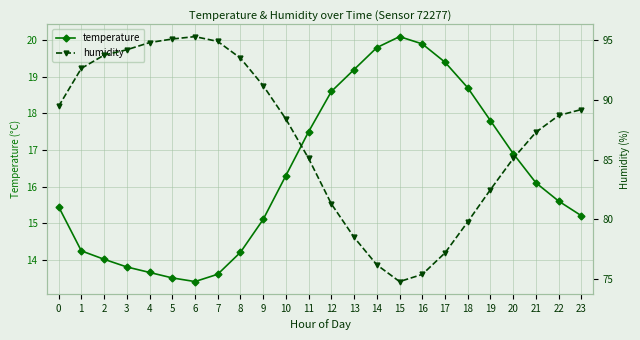

Rank the series at 1 from lowest to highest value.

temperature, humidity